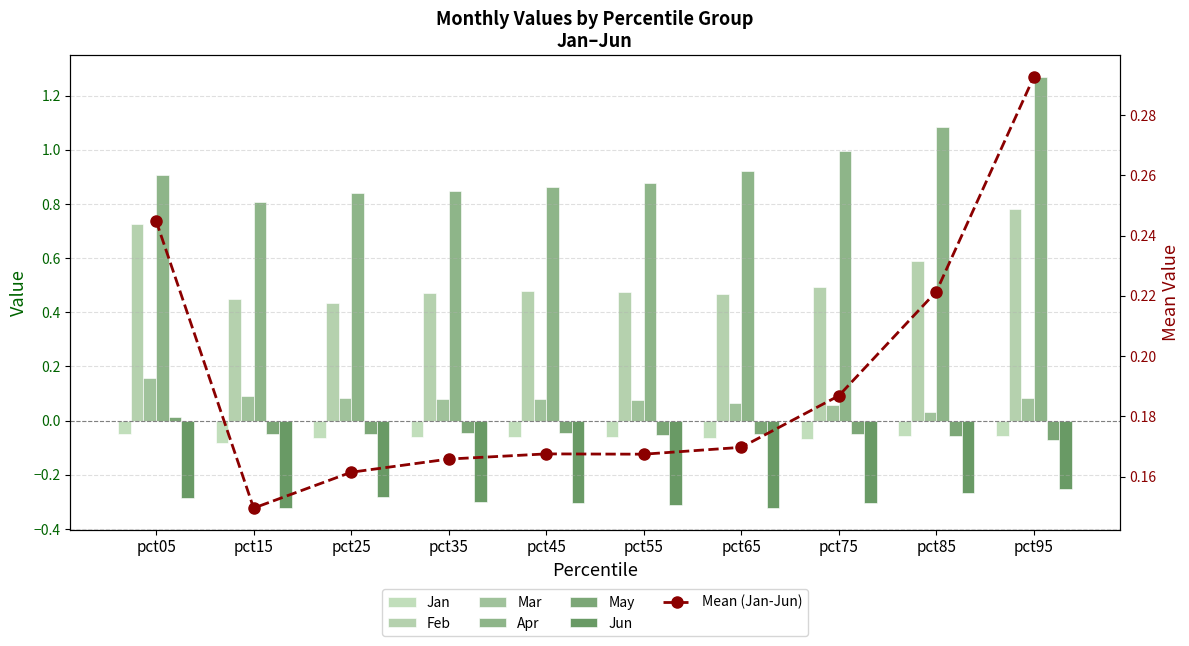

Which series has the largest total across all categories?

Apr